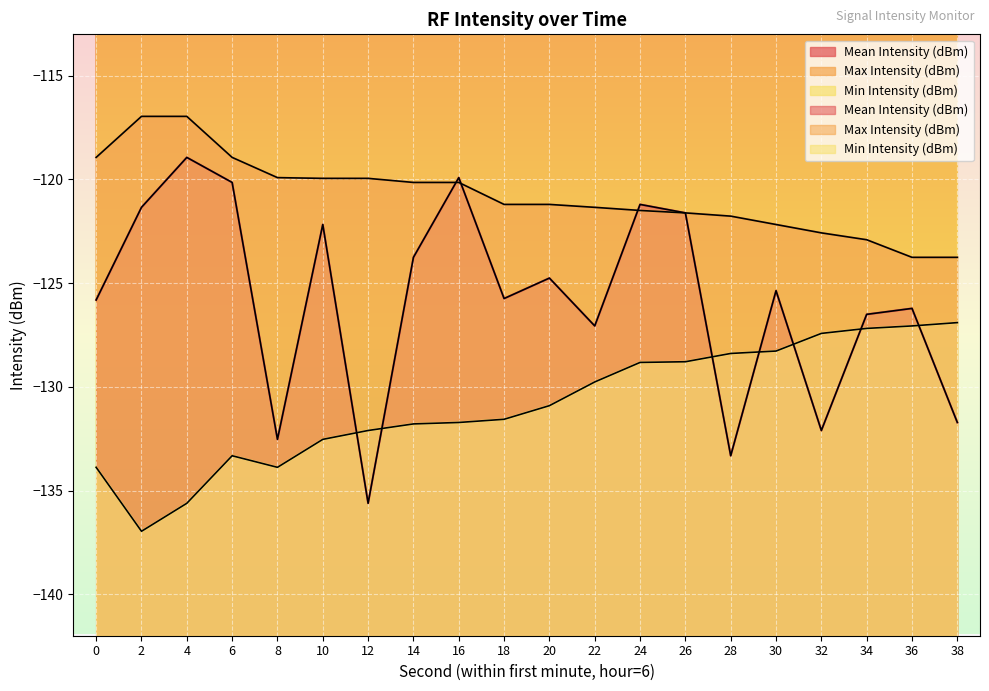

True or false: Min Intensity (dBm) and Max Intensity (dBm) intersect in this chart.

False